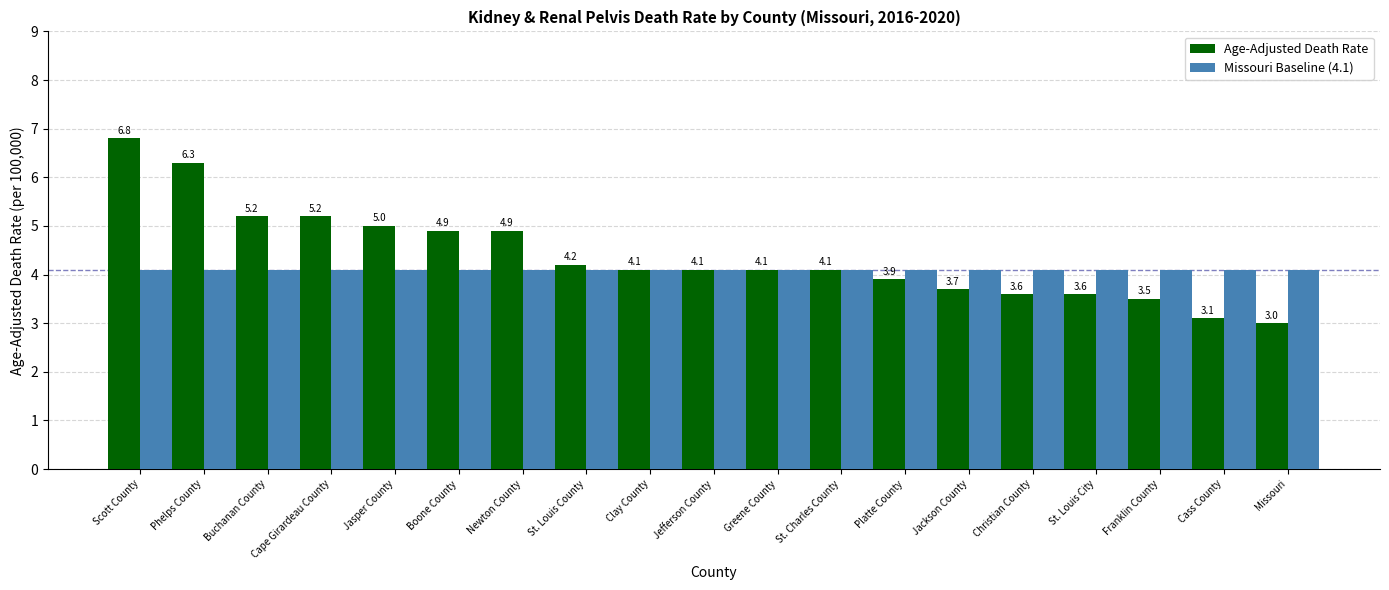

Reading left to right, extract all data points from this chart.

Age-Adjusted Death Rate: Scott County=6.8	Phelps County=6.3	Buchanan County=5.2	Cape Girardeau County=5.2	Jasper County=5.0	Boone County=4.9	Newton County=4.9	St. Louis County=4.2	Clay County=4.1	Jefferson County=4.1	Greene County=4.1	St. Charles County=4.1	Platte County=3.9	Jackson County=3.7	Christian County=3.6	St. Louis City=3.6	Franklin County=3.5	Cass County=3.1	Missouri=3.0
Missouri Baseline (4.1): Scott County=4.1	Phelps County=4.1	Buchanan County=4.1	Cape Girardeau County=4.1	Jasper County=4.1	Boone County=4.1	Newton County=4.1	St. Louis County=4.1	Clay County=4.1	Jefferson County=4.1	Greene County=4.1	St. Charles County=4.1	Platte County=4.1	Jackson County=4.1	Christian County=4.1	St. Louis City=4.1	Franklin County=4.1	Cass County=4.1	Missouri=4.1